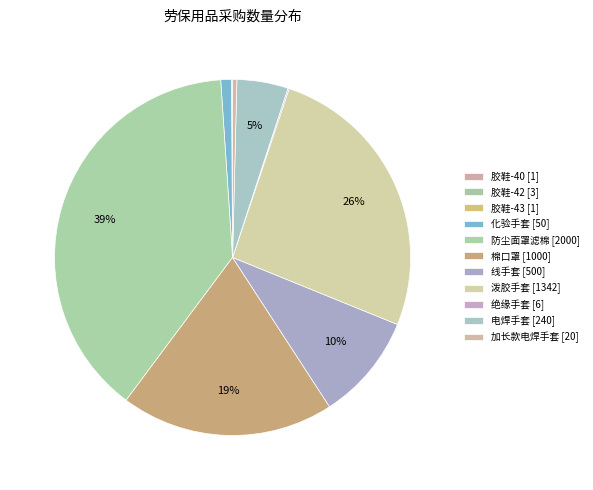

What portion of the pie excludes 加长款电焊手套 [20]?

99.6%